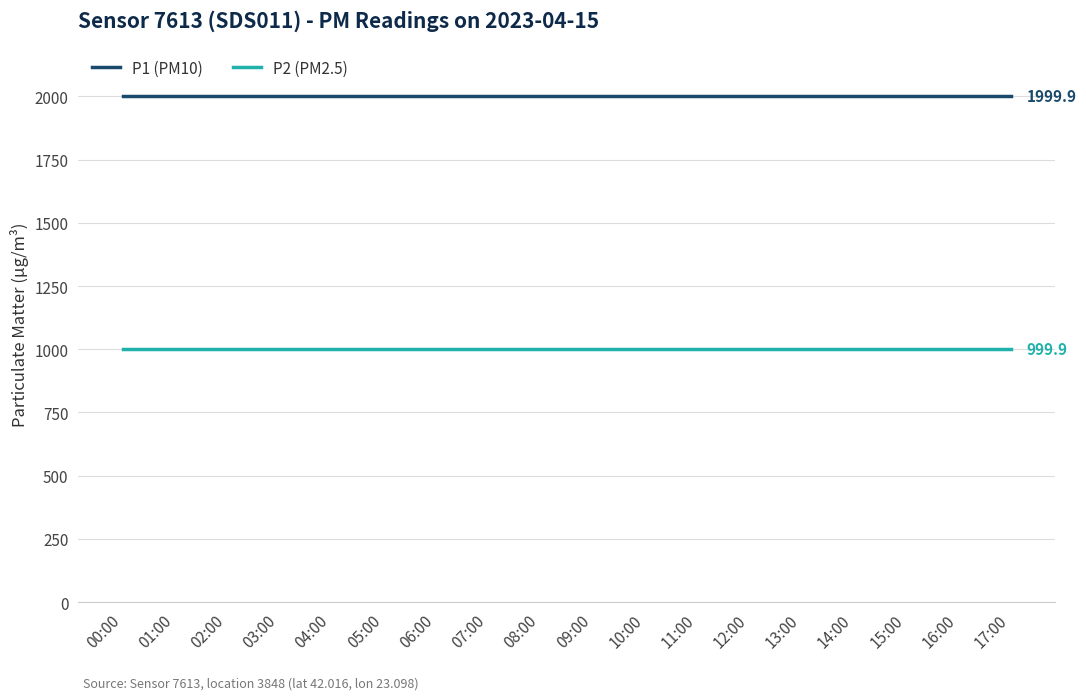

Is it true that P2 (PM2.5) equals 1726.7 at 05:00?

False